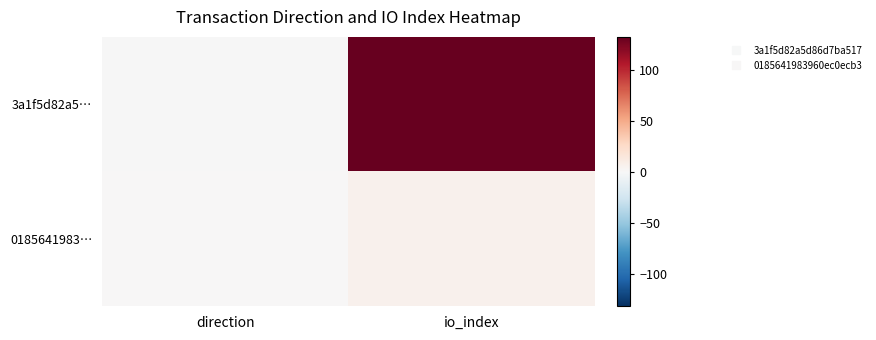

Count the number of categories in the chart.

2